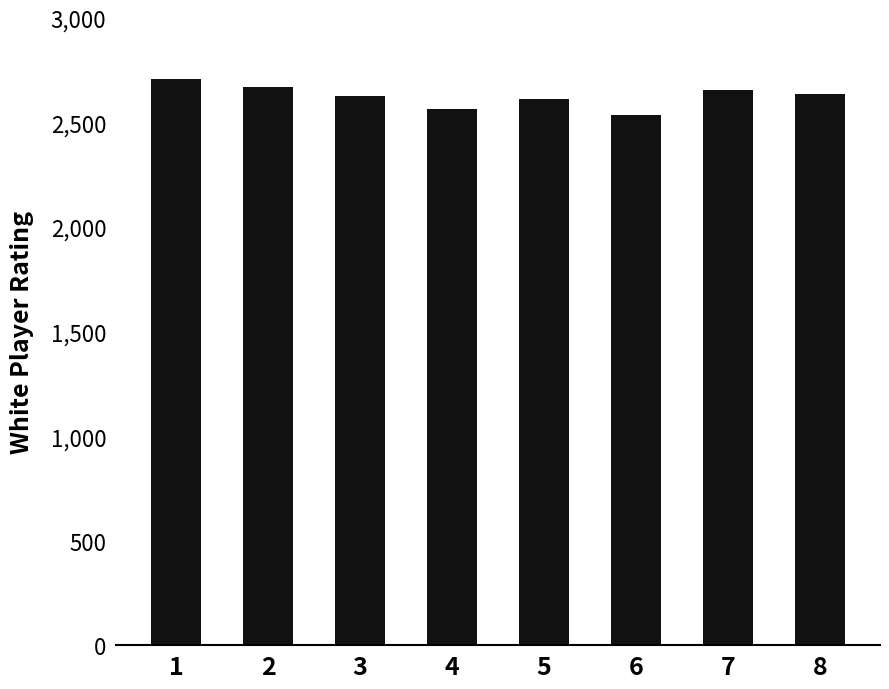

How many bars are there in total?

8